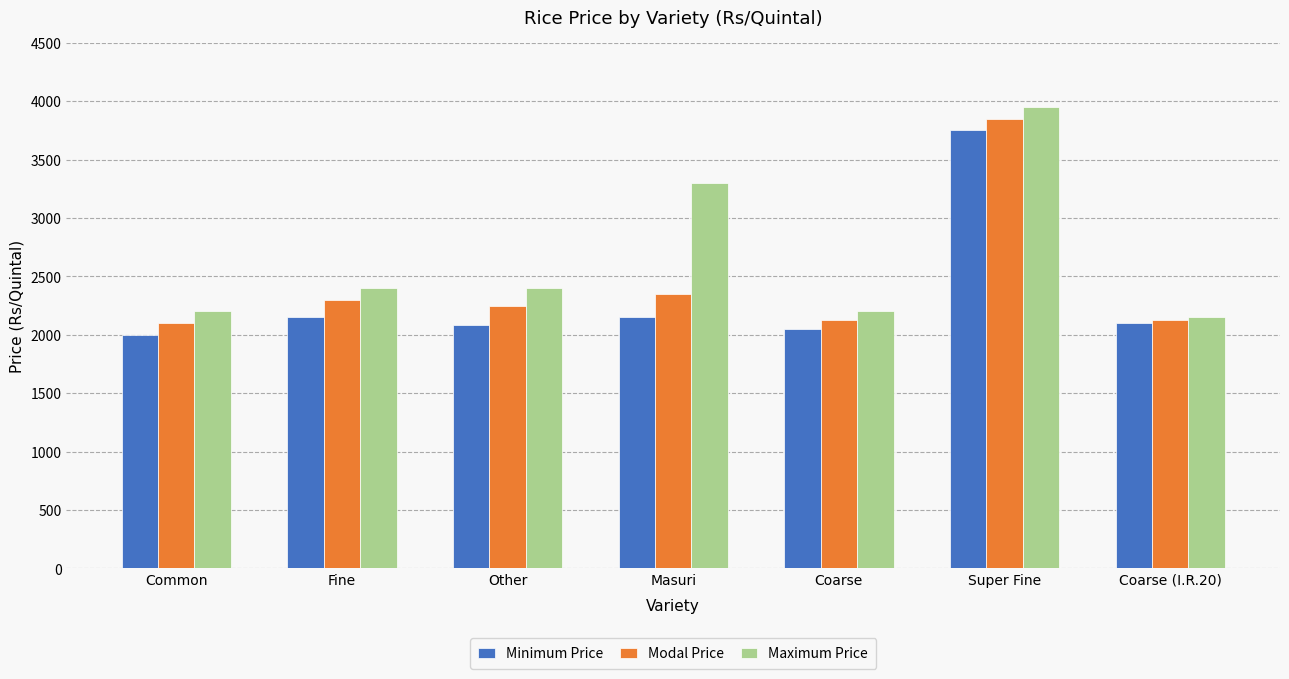

Rank the series by their average value, from lowest to highest.

Minimum Price, Modal Price, Maximum Price